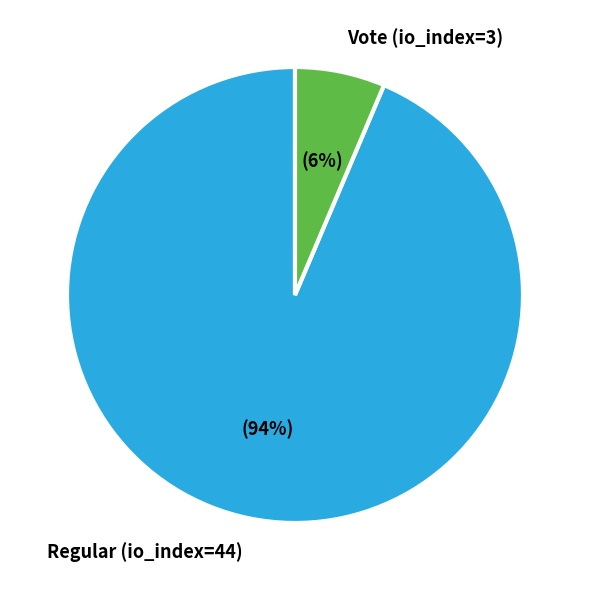

To the nearest percent, what is the average slice percentage?

50%